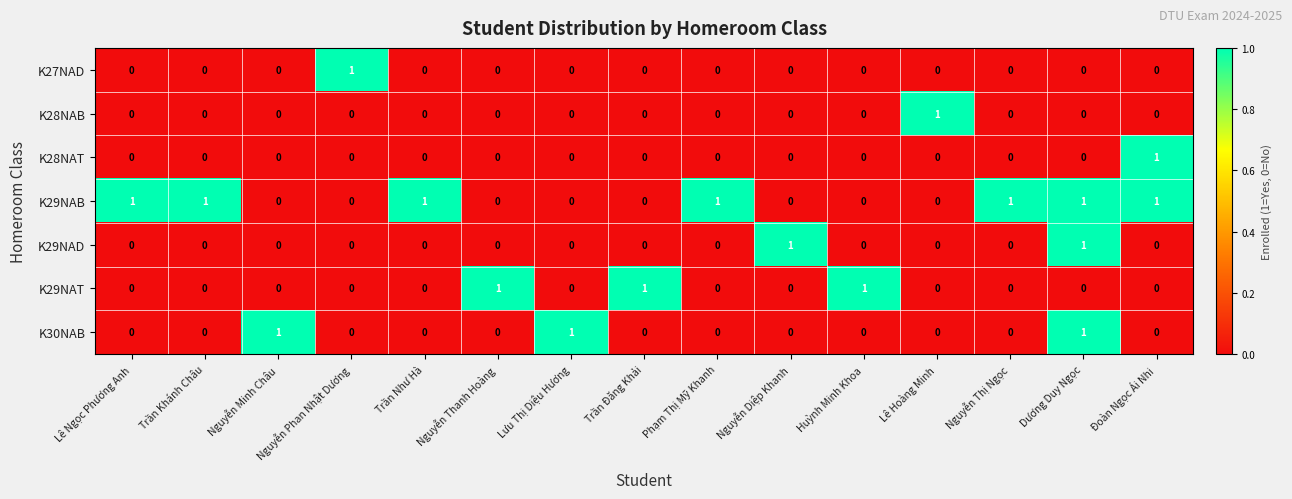

Is it true that K29NAT equals -1 at Nguyễn Minh Châu?

False